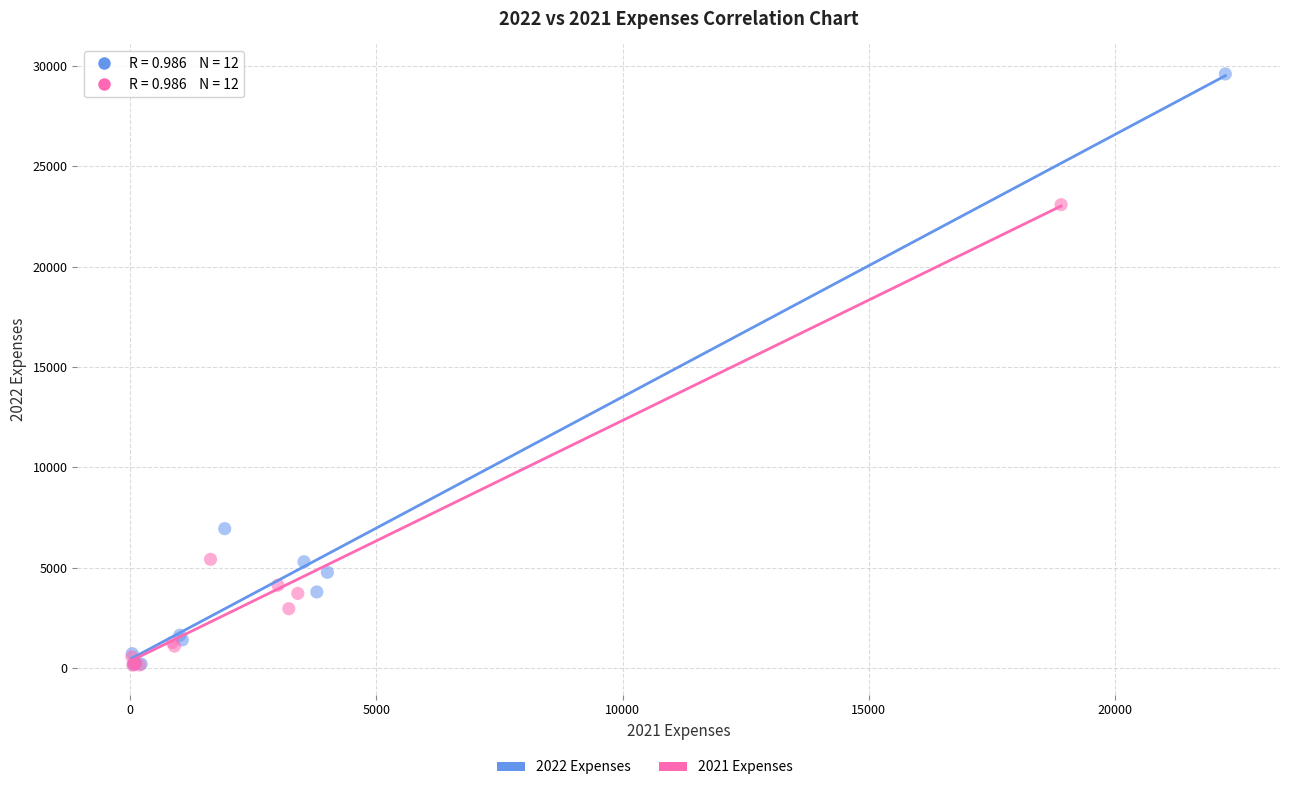

Which series reaches the maximum Y coordinate?

2022 Expenses